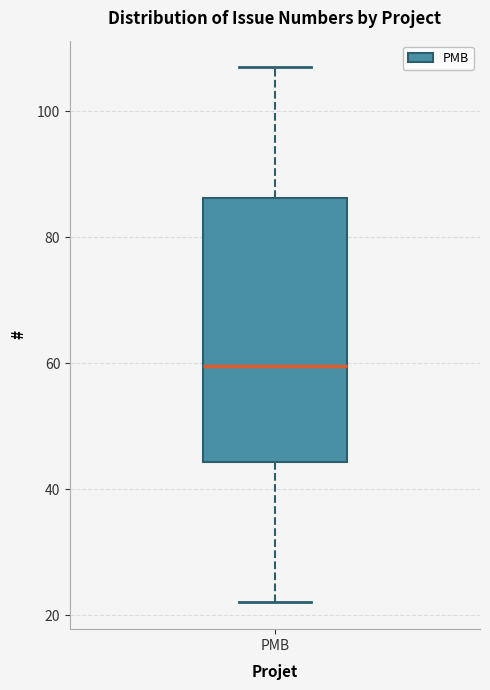

Transcribe this box plot: give where the median line is, the range the box spans, and where the two whiskers end, as read against the y-axis. The values are not printed on the chart, so give them approximately, as read against the axis.

median 60, box 44 to 86, whiskers 22 to 108